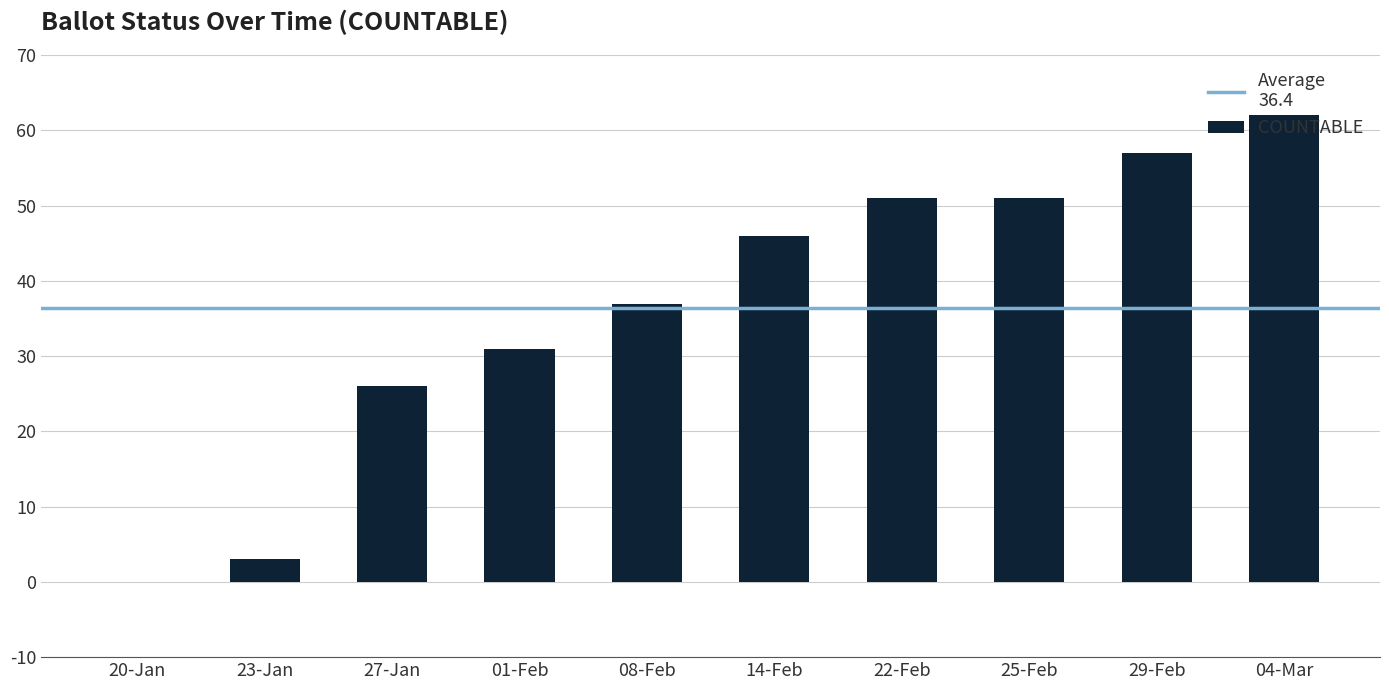

Read the value at 04-Mar.

62